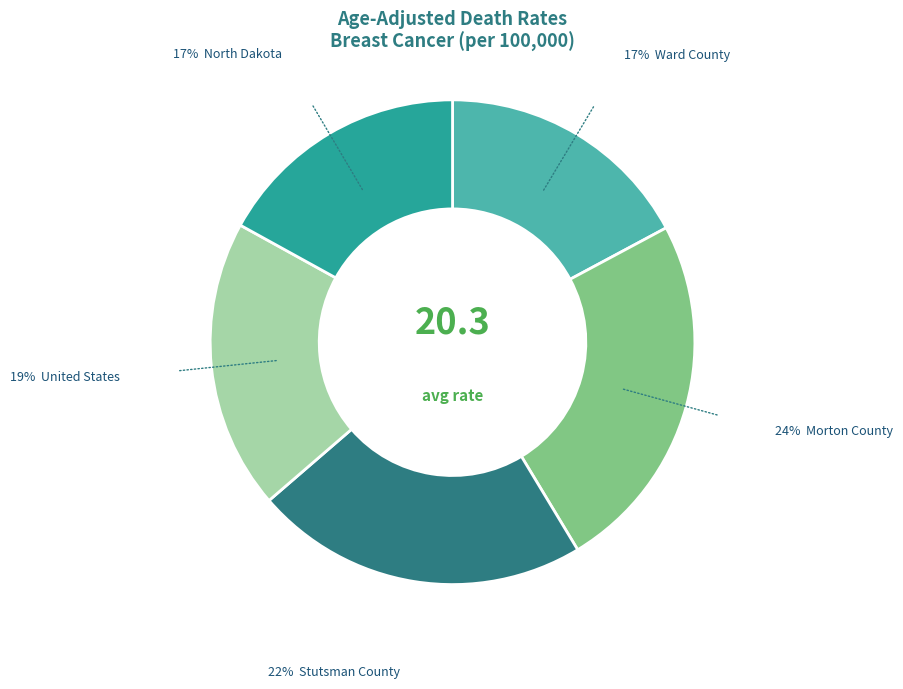

Does any single category account for the majority?

No